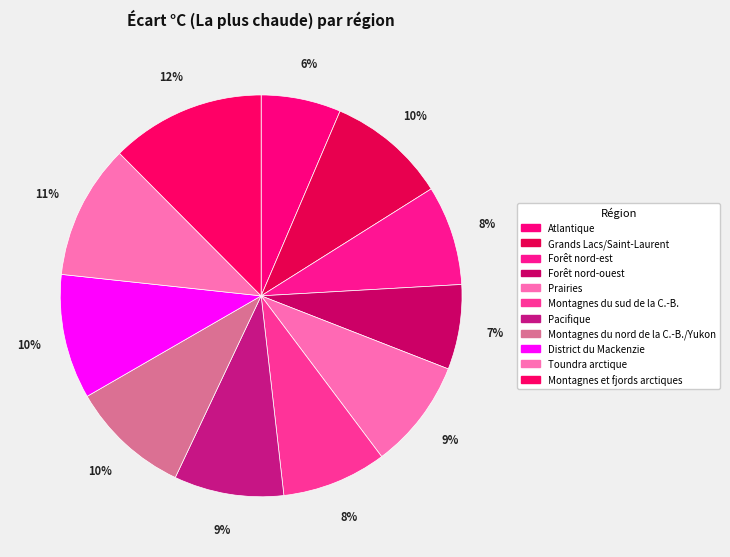

Is Forêt nord-ouest the majority of the pie?

No